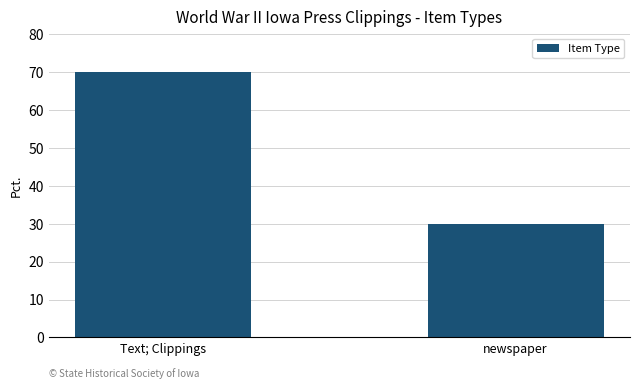

Approximately how many times larger is the value at newspaper compared to Text; Clippings?

0.4